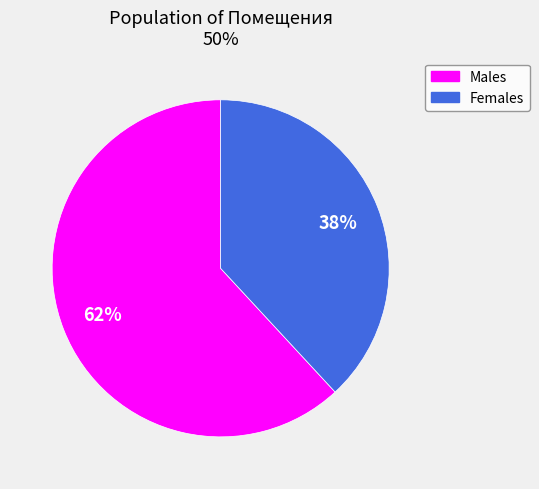

Is there any slice that represents more than half of the pie?

Yes